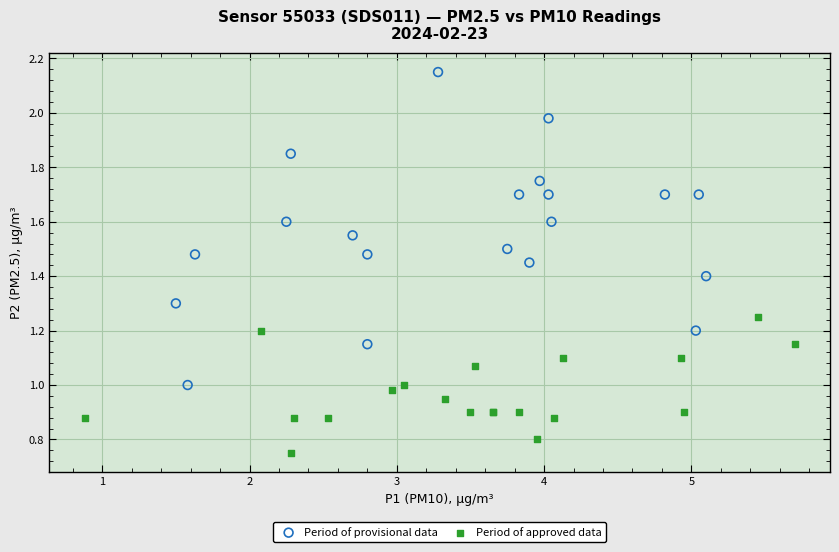

Which series reaches the minimum Y coordinate?

Period of approved data